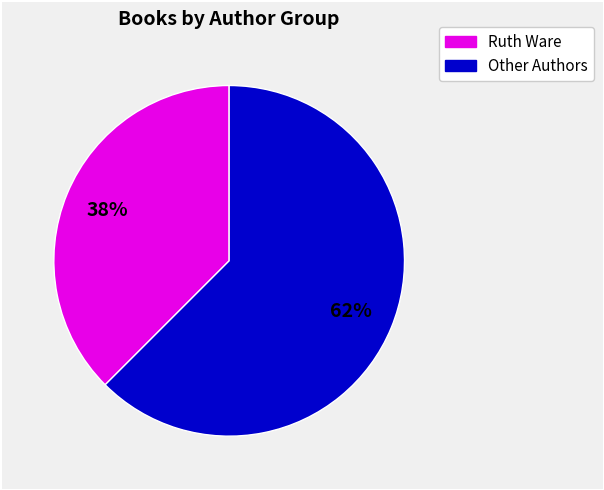

To the nearest percent, what is the average slice percentage?

50%